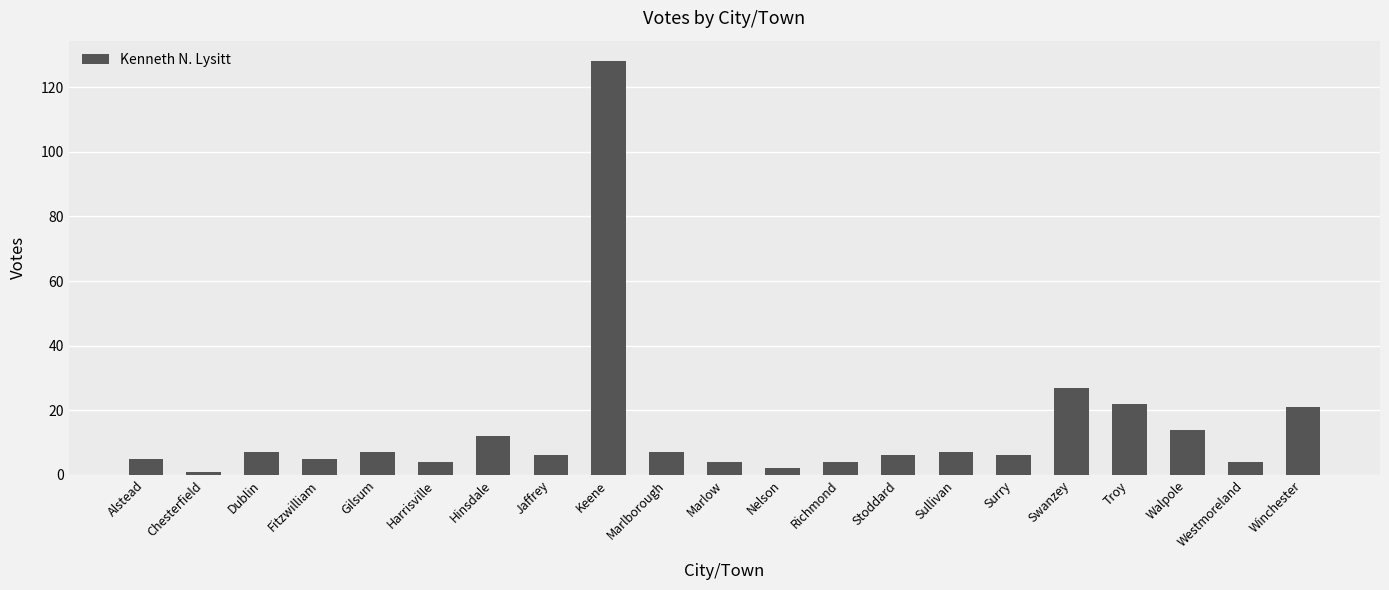

True or false: the data shows 7 at Dublin.

True